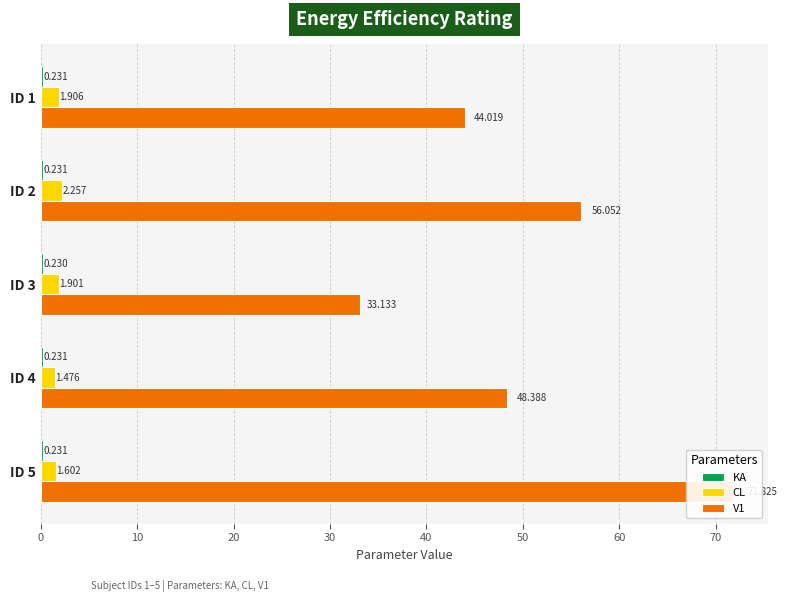

How many groups of bars are there?

5